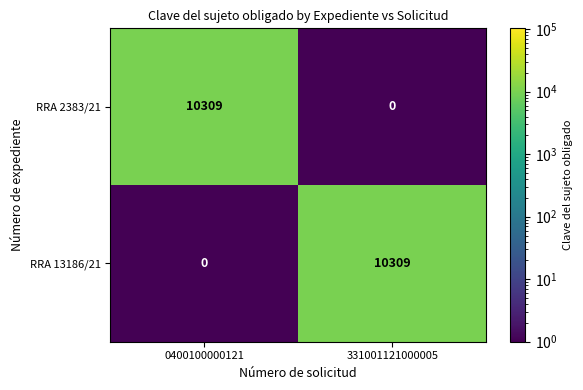

Reading left to right, transcribe all the data shown in this chart.

RRA 2383/21: 10309	0
RRA 13186/21: 0	10309